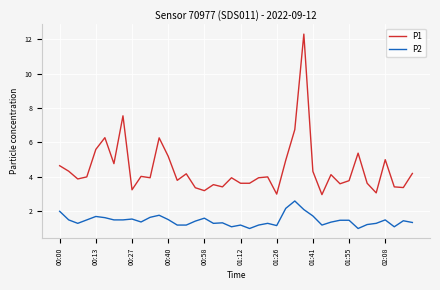

What is the greatest value displayed?

12.3